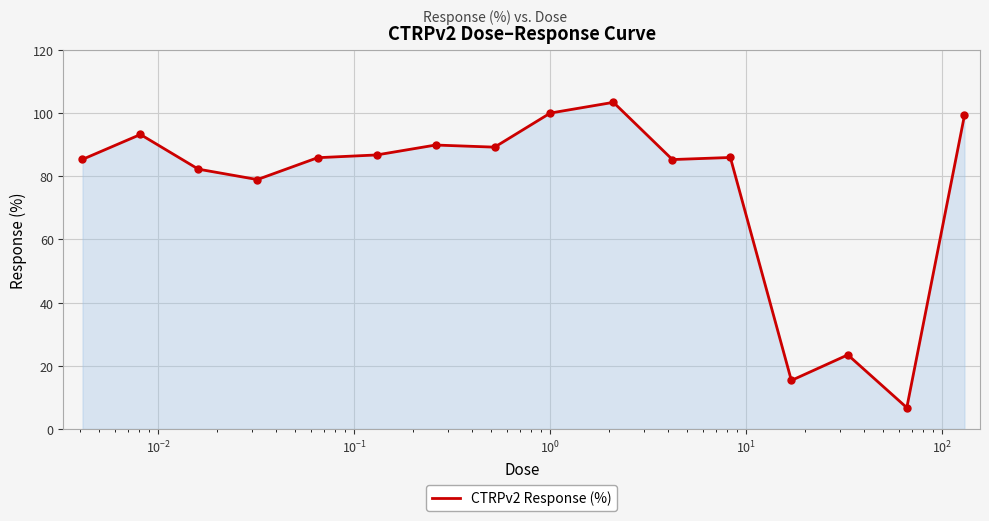

What is the difference between the second highest and minimum values?

93.3